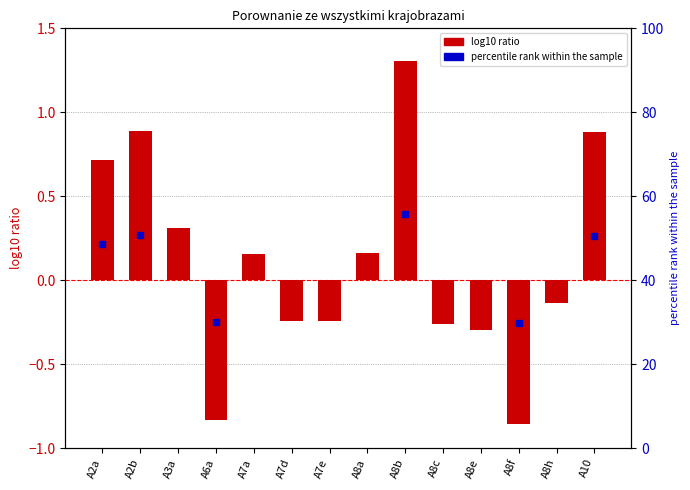

What is the sum of the values at A8c and A2b?

0.6